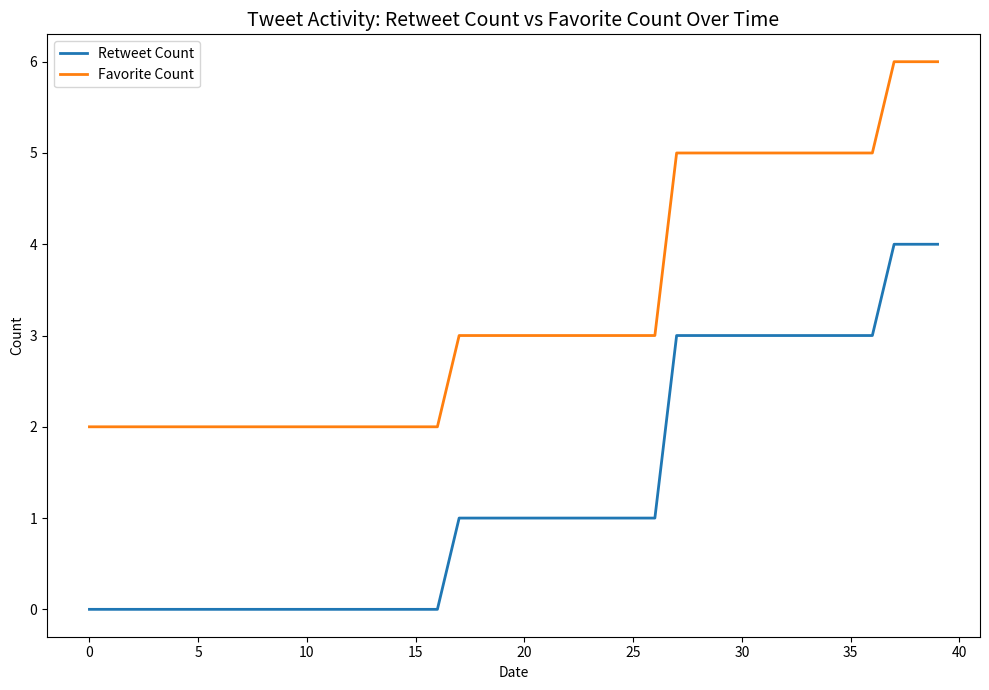

Which series has the largest total across all categories?

Favorite Count